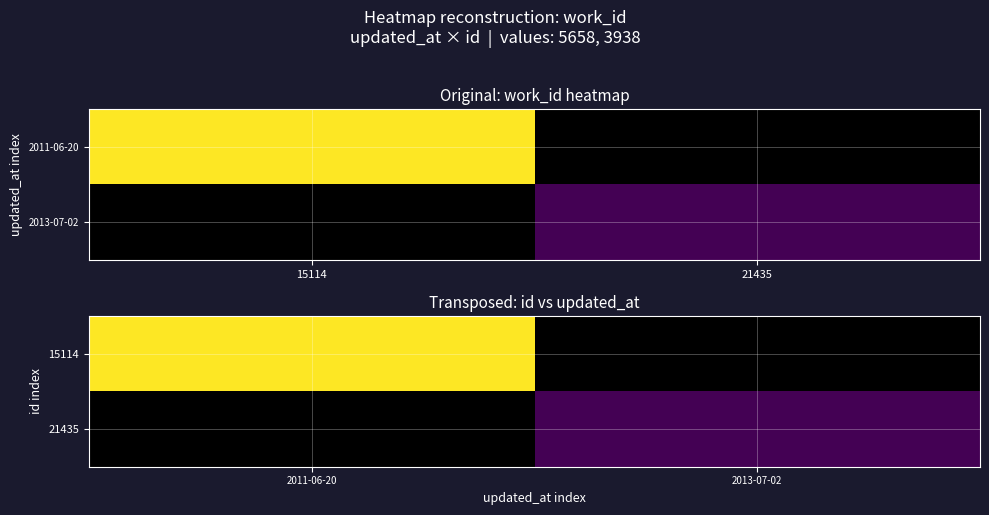

What is the maximum value shown in the chart?

5658.0